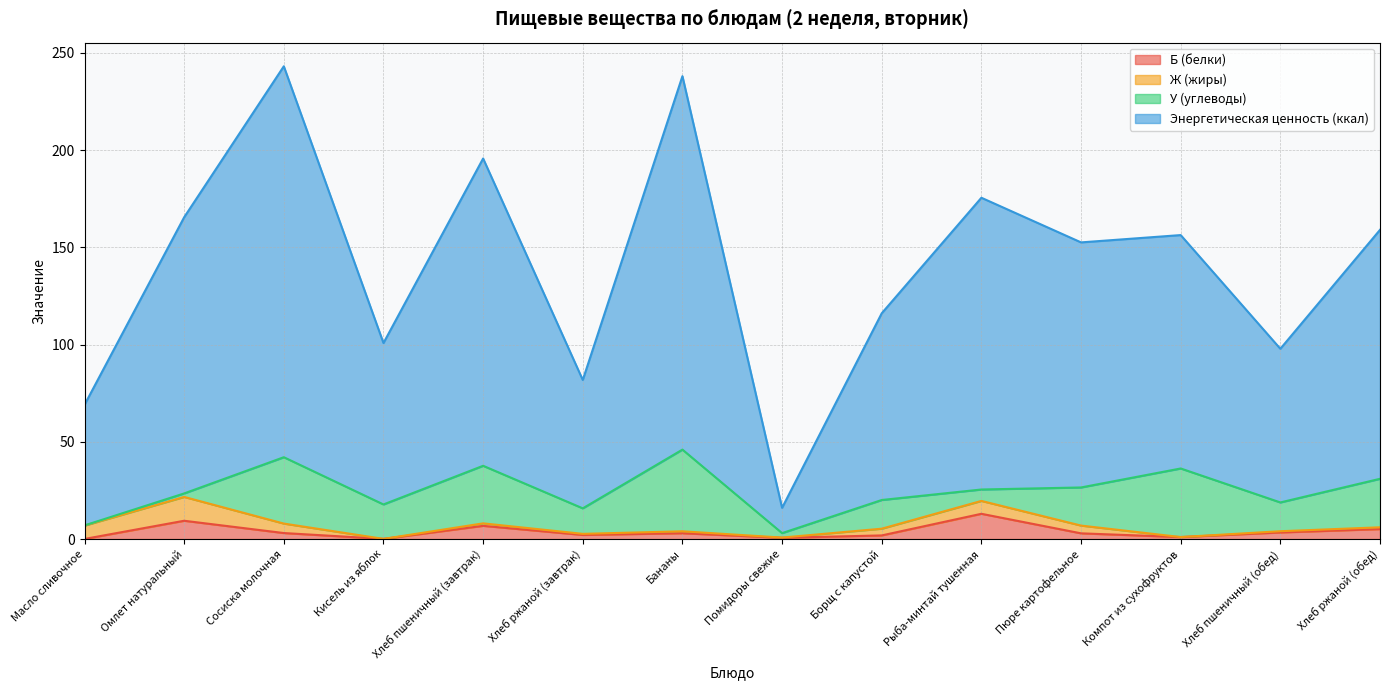

List the labels in order of Б (белки) value, smallest first.

Масло сливочное, Кисель из яблок, Помидоры свежие, Компот из сухофруктов, Борщ с капустой, Хлеб ржаной (завтрак), Пюре картофельное, Бананы, Сосиска молочная, Хлеб пшеничный (обед), Хлеб ржаной (обед), Хлеб пшеничный (завтрак), Омлет натуральный, Рыба-минтай тушенная